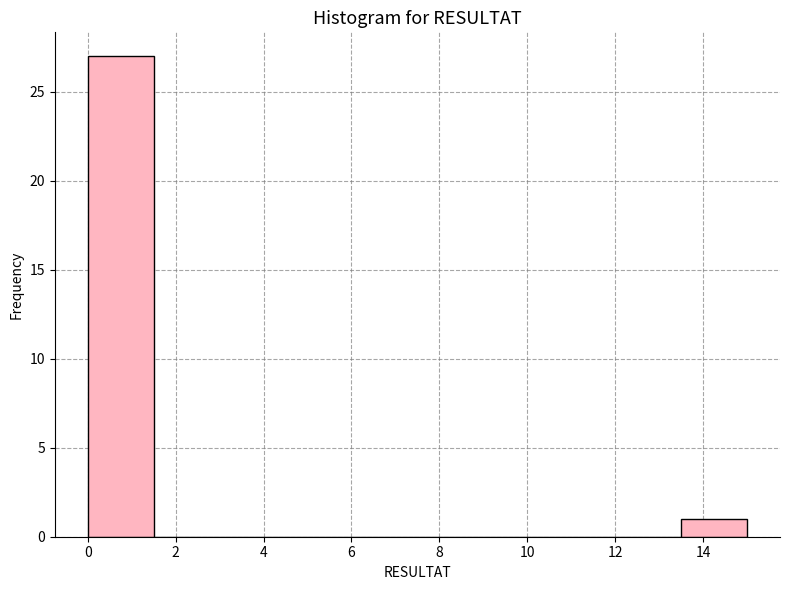

Reading left to right, transcribe this chart: for each bar, give the range it covers on the x-axis and its height. Neither the bar edges nor the heights are printed on the chart, so give them approximately, as read against the axes.

0.0 to 1.5: 27
1.5 to 3.0: 0
3.0 to 4.5: 0
4.5 to 6.0: 0
6.0 to 7.5: 0
7.5 to 9.0: 0
9.0 to 10.5: 0
10.5 to 12.0: 0
12.0 to 13.5: 0
13.5 to 15.0: 1